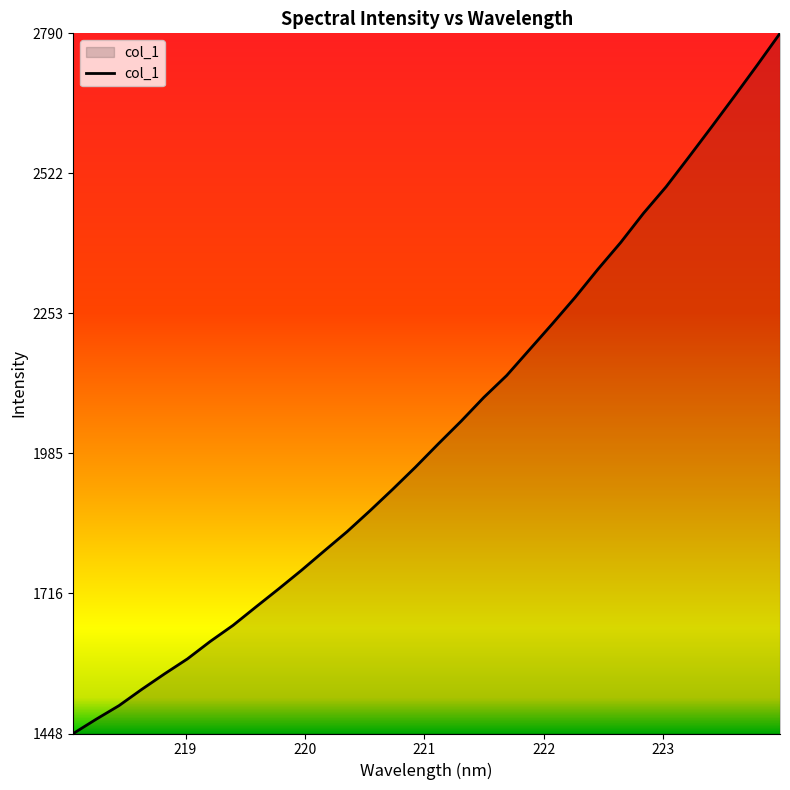

What is the difference between the maximum and minimum values?

1342.5